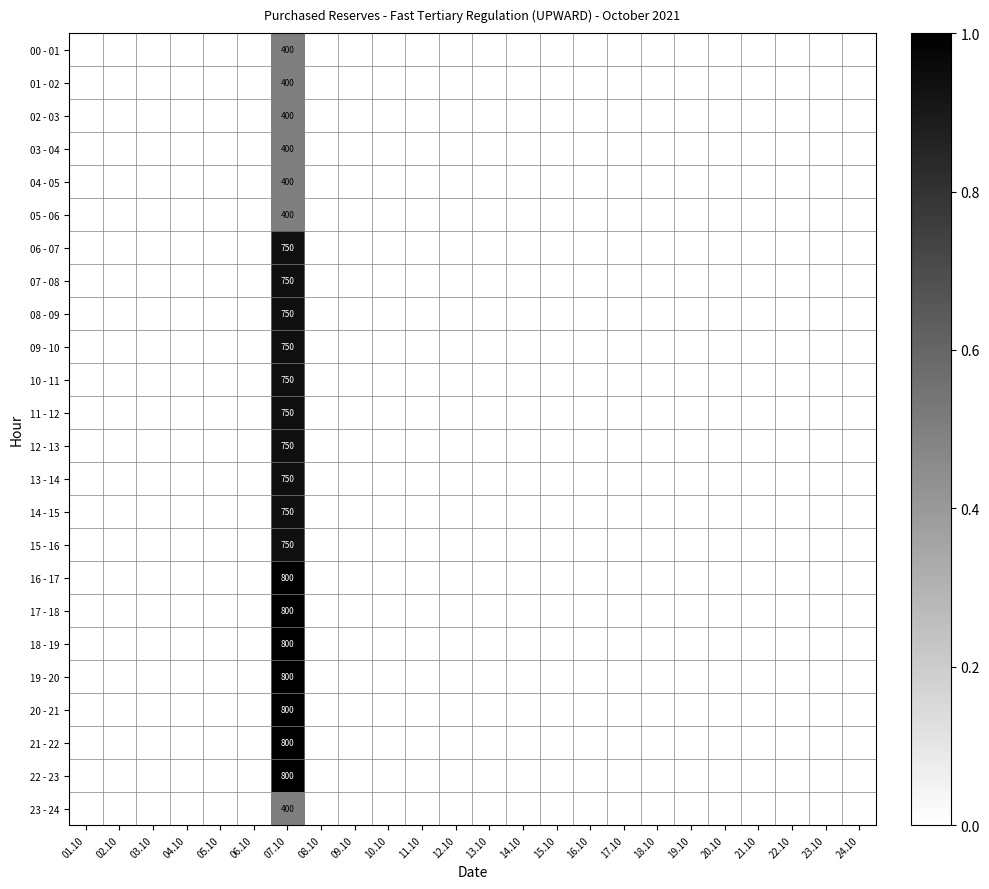

What is the difference between the highest and lowest values at 07.10?

400